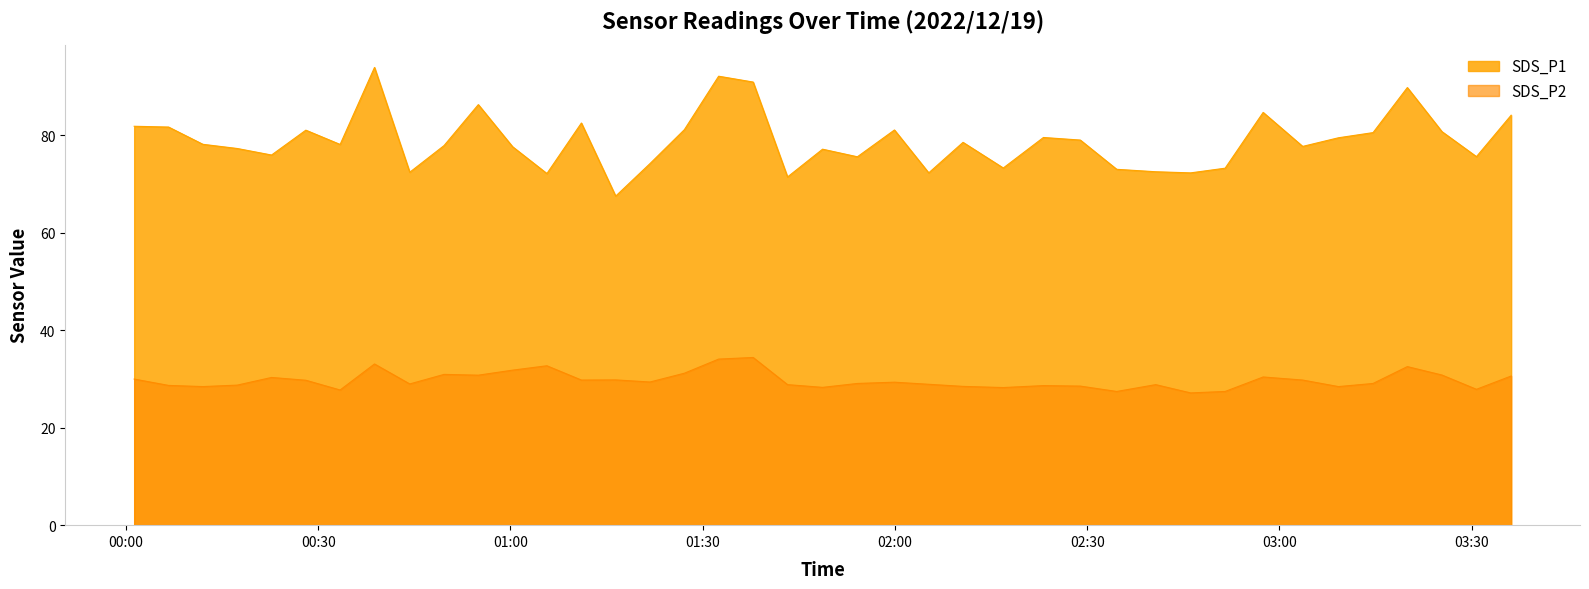

Which series has the largest range (max minus min)?

SDS_P1